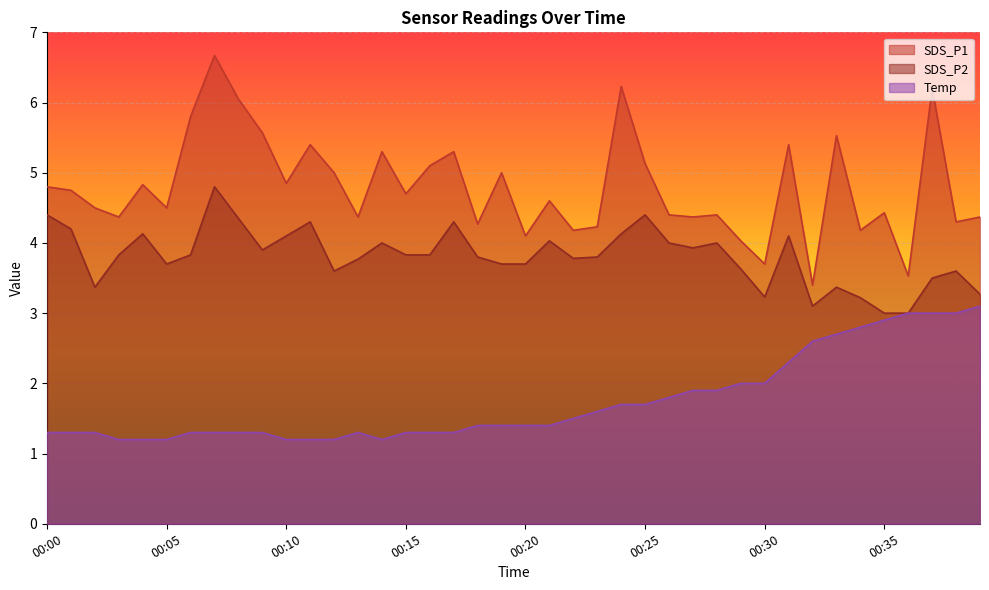

What is the average value of the Temp series?

1.7